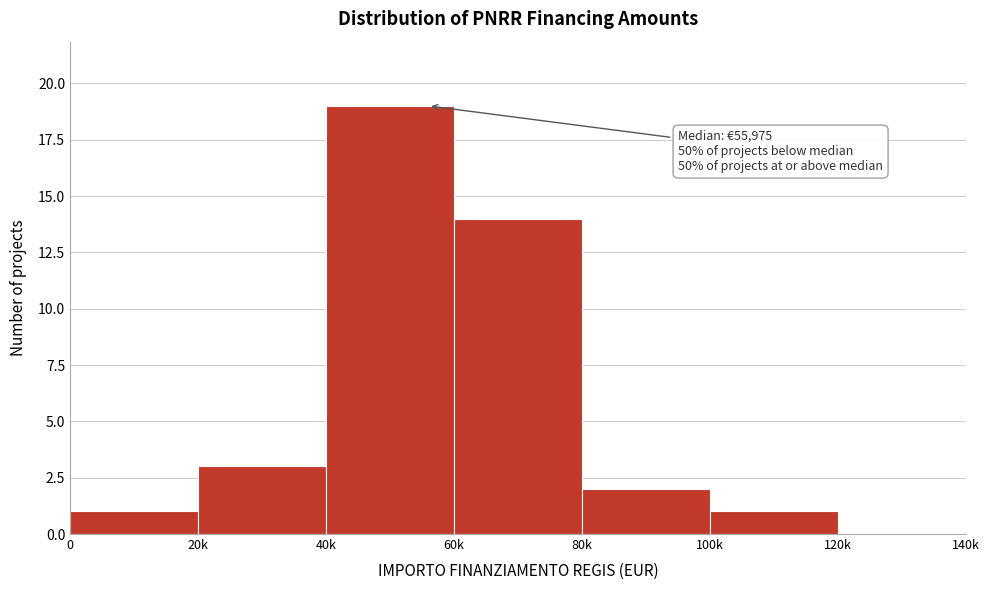

Reading left to right, transcribe all the data shown in this chart.

0=1	20k=3	40k=19	60k=14	80k=2	100k=1	120k=0